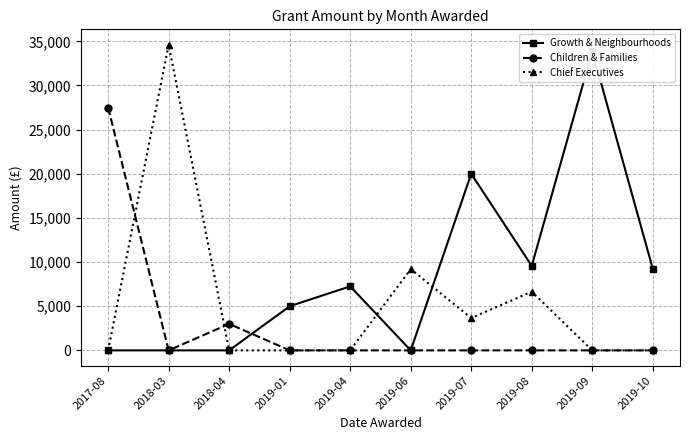

Which series has the largest total across all categories?

Growth & Neighbourhoods